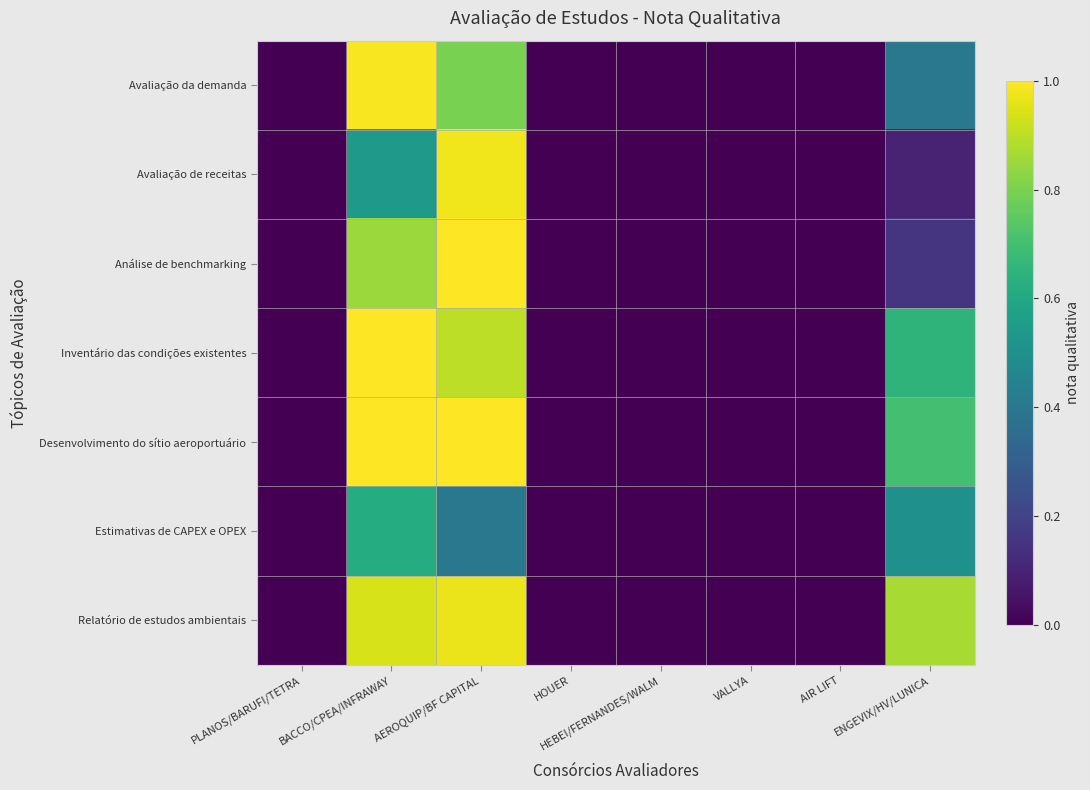

At how many categories does at least one series exceed 0?

3